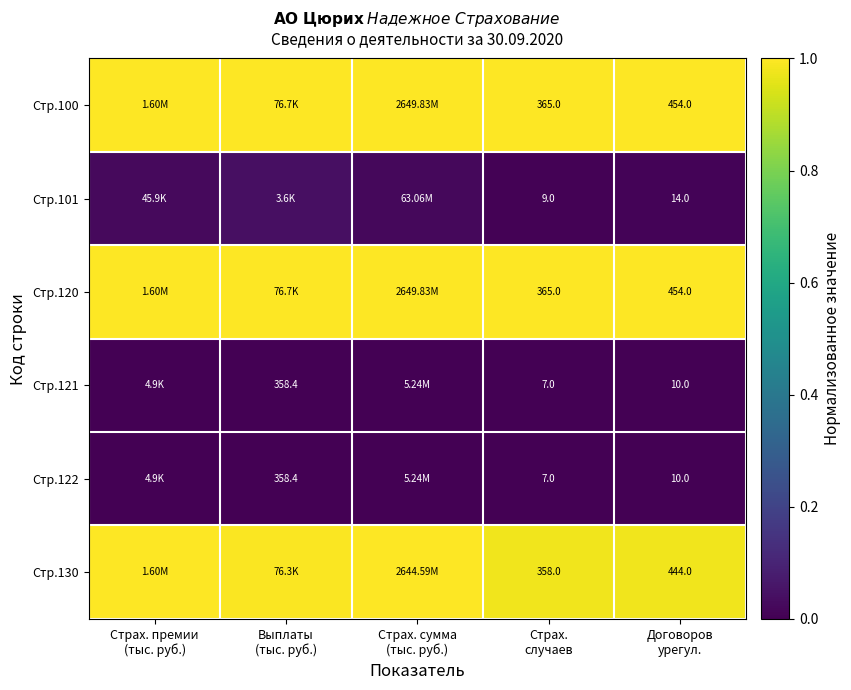

Is it true that Стр.130 equals 1.0 at Договоров урегул.?

True